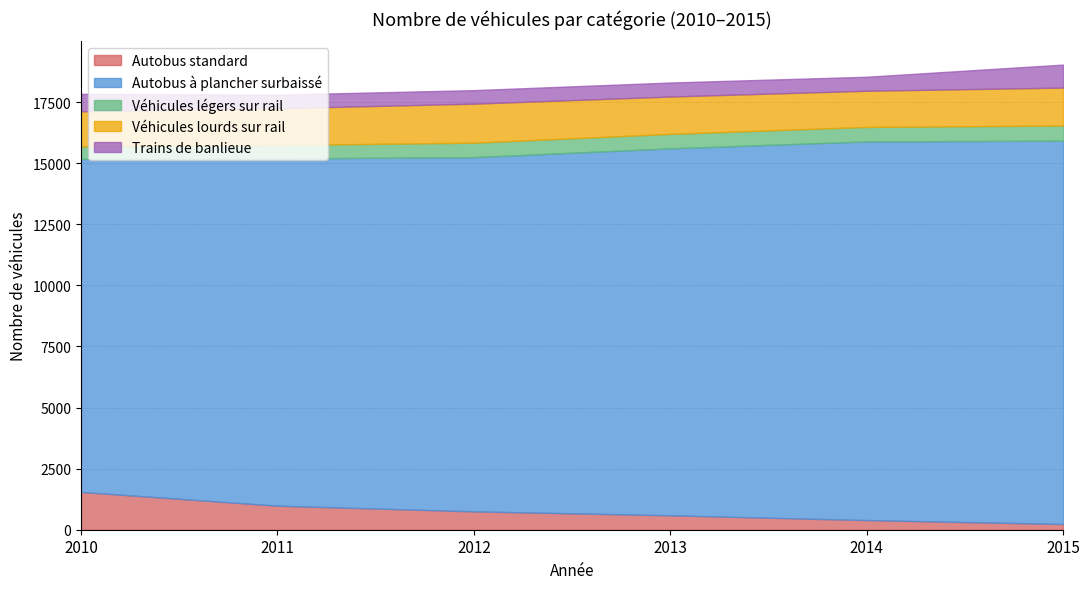

True or false: Véhicules légers sur rail has a value of 899 at 2014.

False